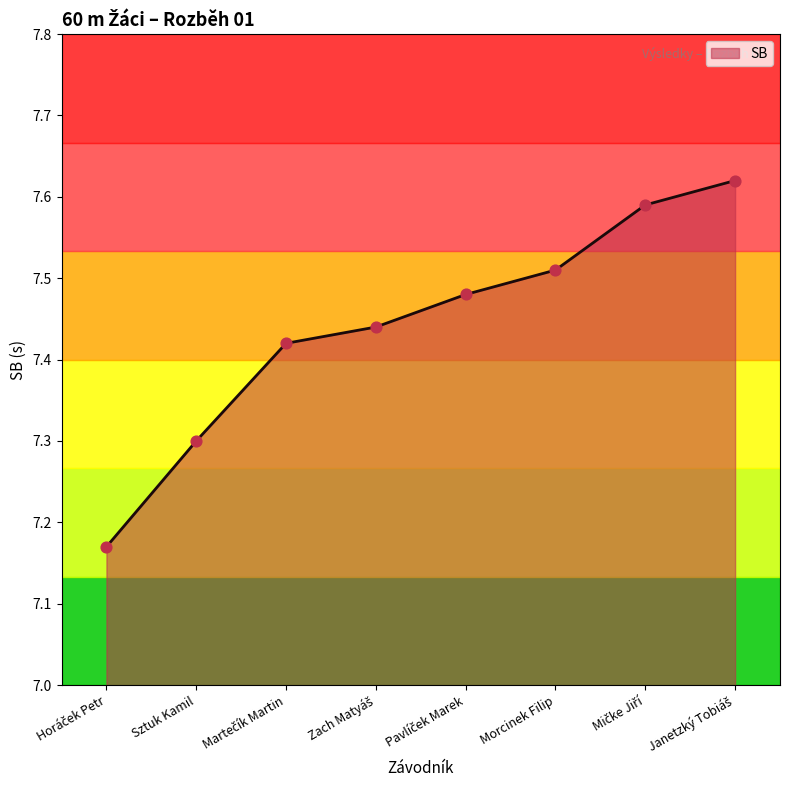

What is the sum of all values?

59.5